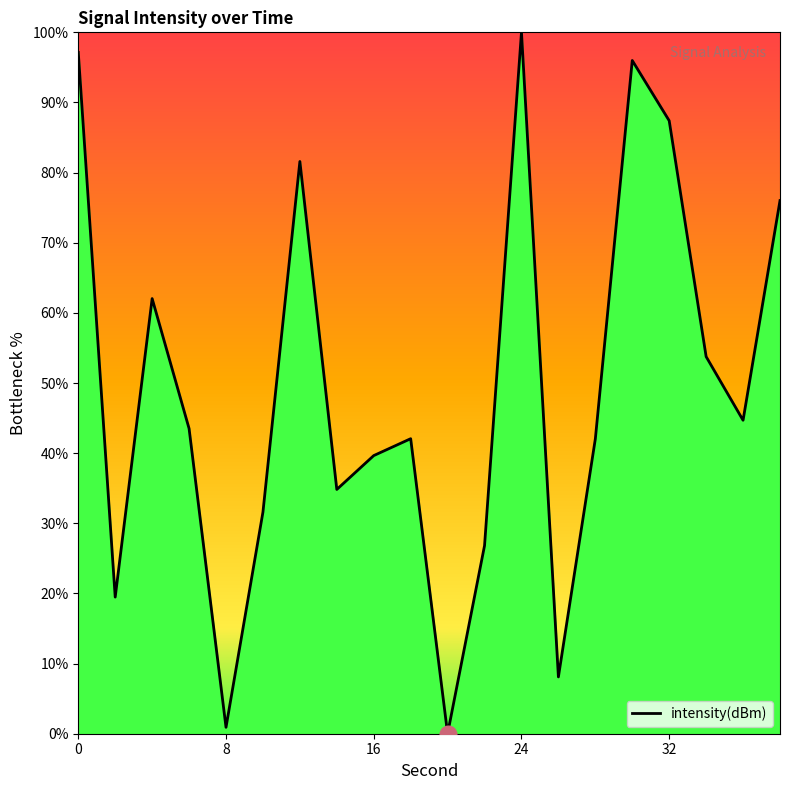

What is the difference between the maximum and minimum values?

100.0